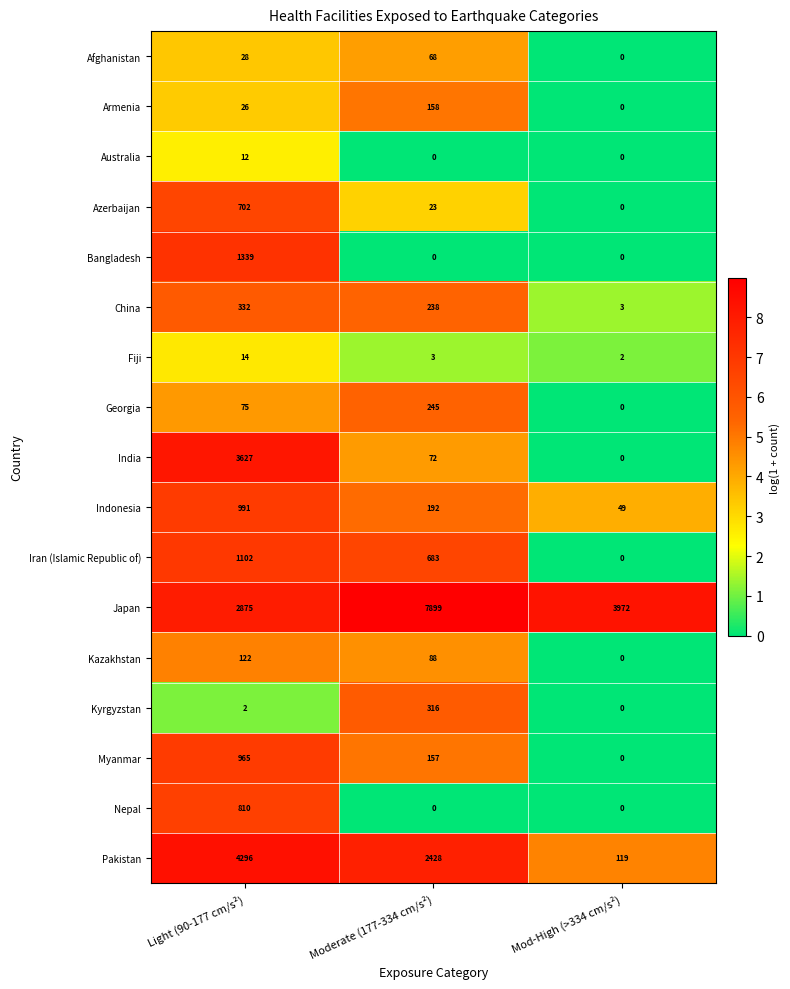

Which series has the largest total across all categories?

Japan